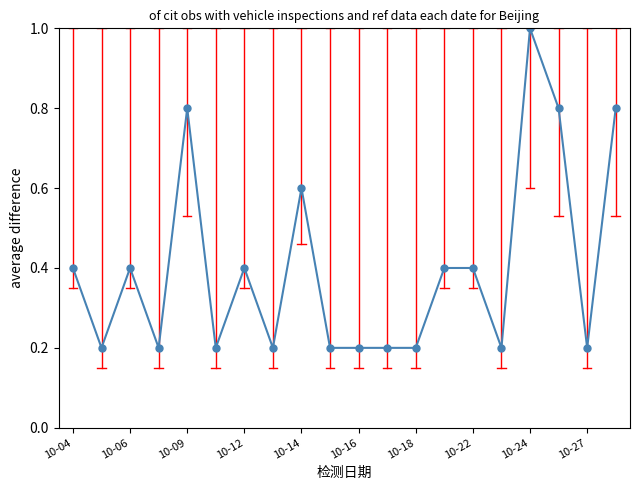

True or false: the data has more than 0 interior local peaks.

True